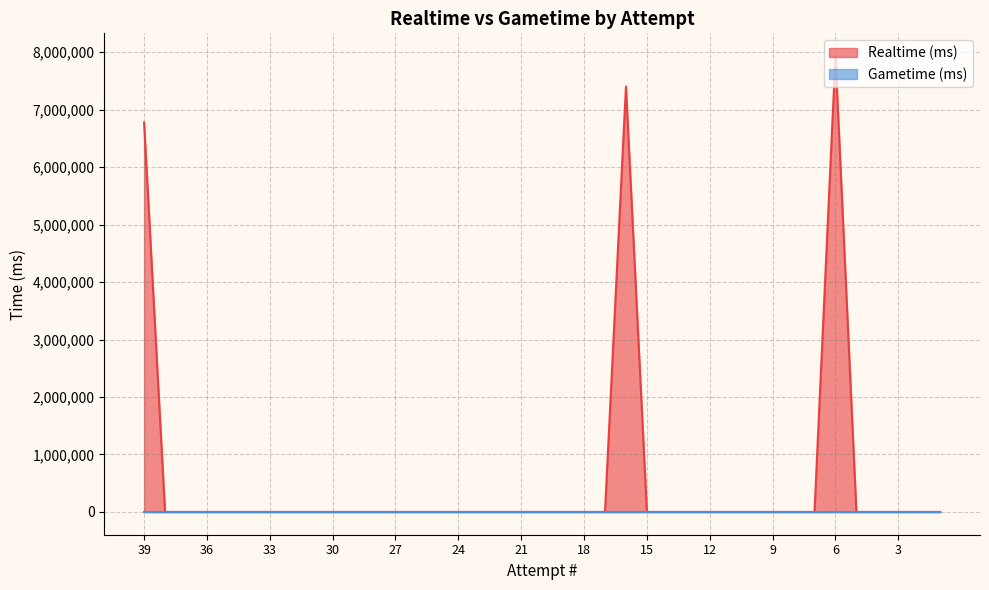

Reading left to right, extract all data points from this chart.

6777101	0	0	0	0	0	0	0	0	0	0	0	0	0	0	0	0	0	0	0	0	0	0	7401242	0	0	0	0	0	0	0	0	0	7931520	0	0	0	0	0